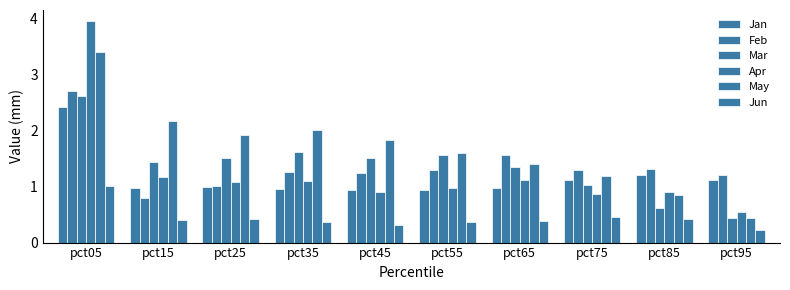

How many data points does each series have?

10